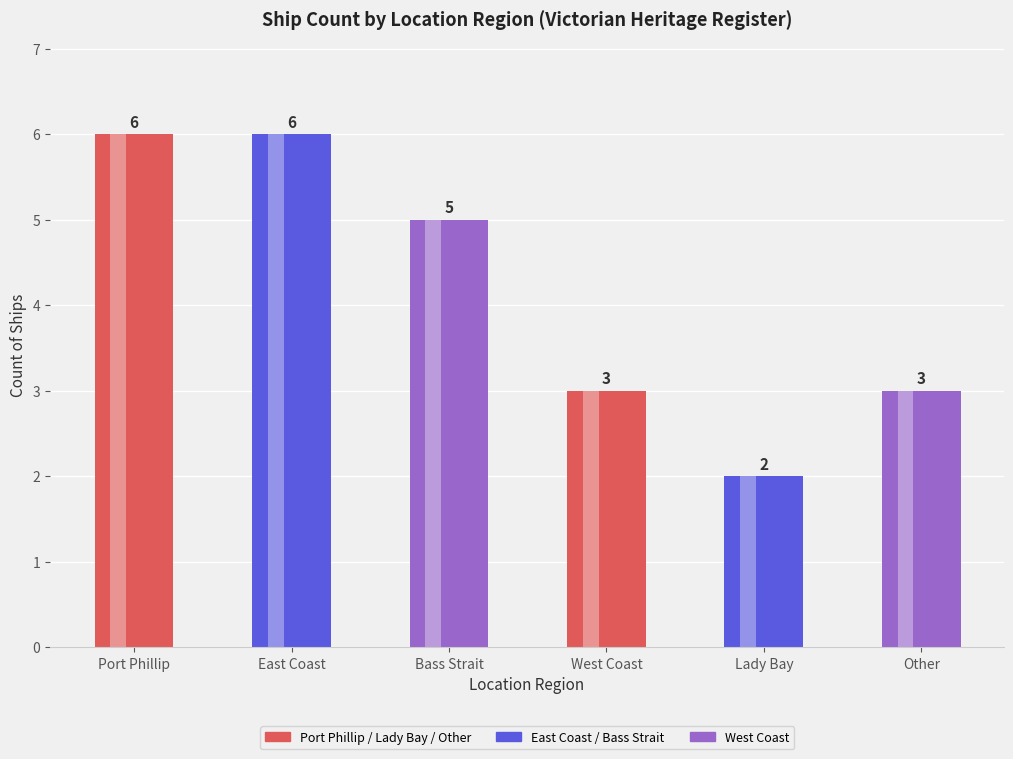

How many bars are there in total?

6